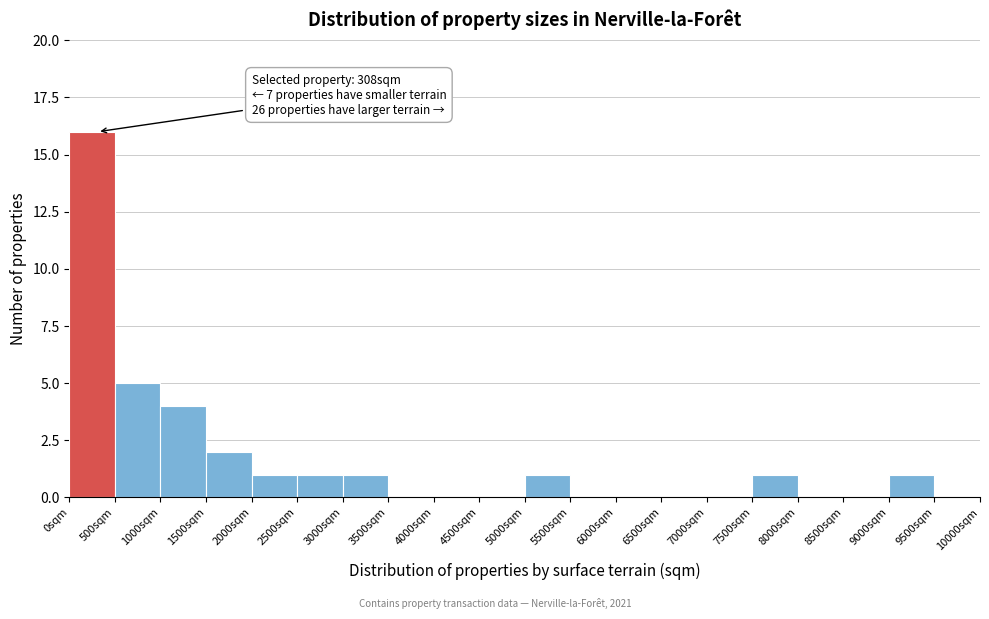

Which range on the x-axis has the tallest bar?

0 to 500